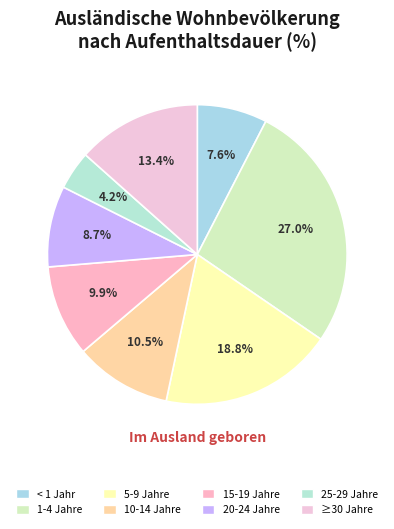

Combined, what portion of the pie is 20-24 Jahre and 15-19 Jahre?

18.6%